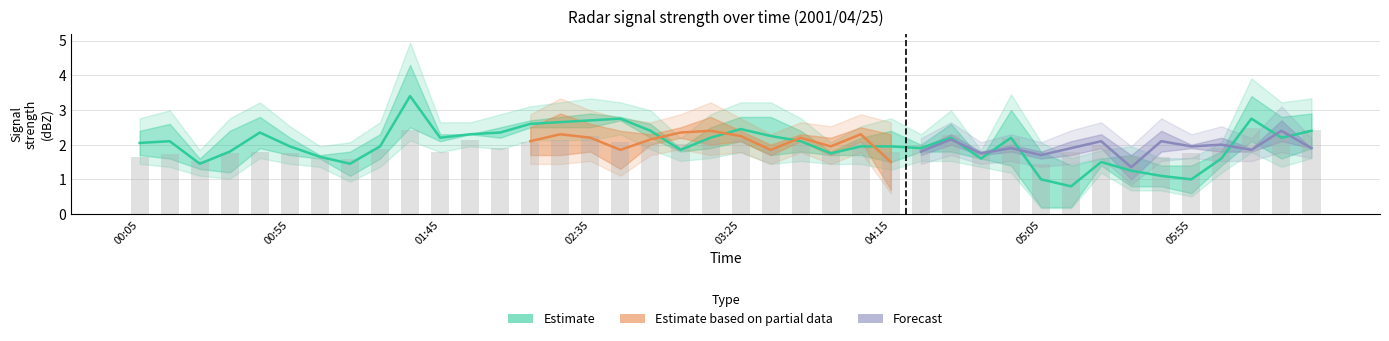

What is the value of the 9.531 bar at the 6th from the left?

1.5